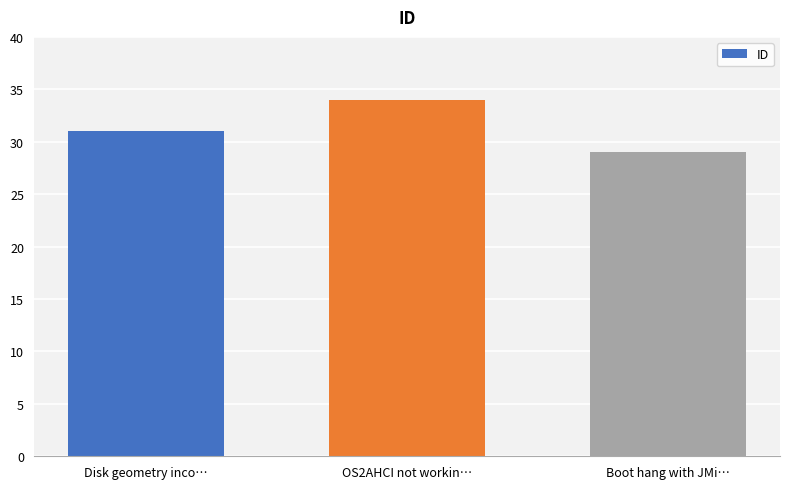

Count the number of categories in the chart.

3